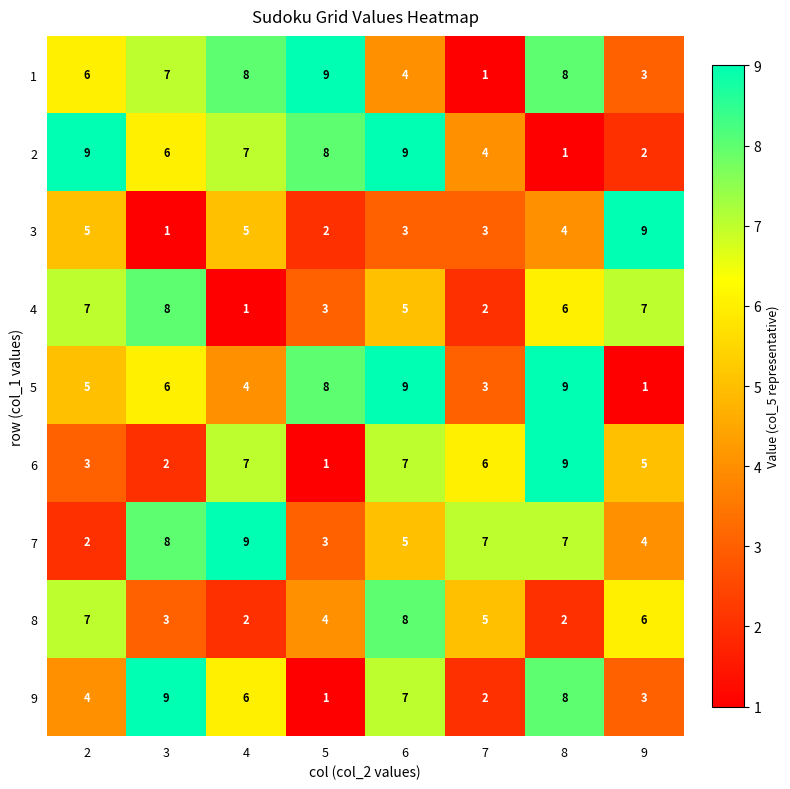

Which category has the highest value in the 9 series?

3